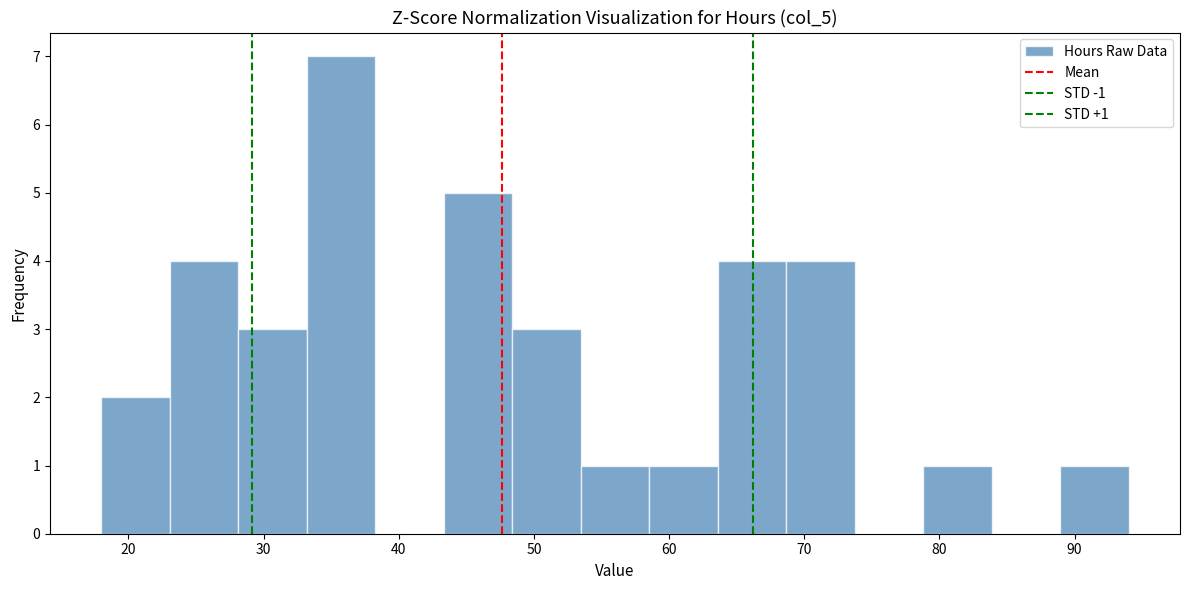

Which range on the x-axis has the tallest bar?

33 to 38